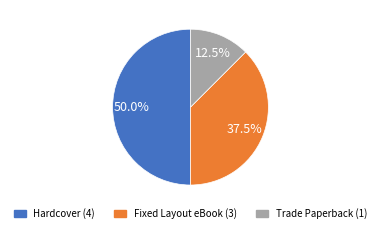

Approximately how many times larger is the value at Fixed Layout eBook (3) compared to Hardcover (4)?

0.8